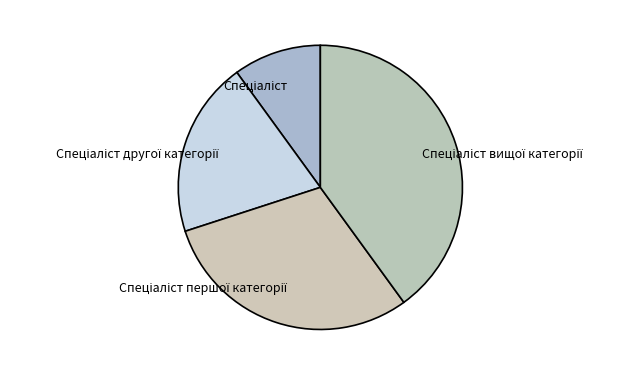

Is there any slice that represents more than half of the pie?

No